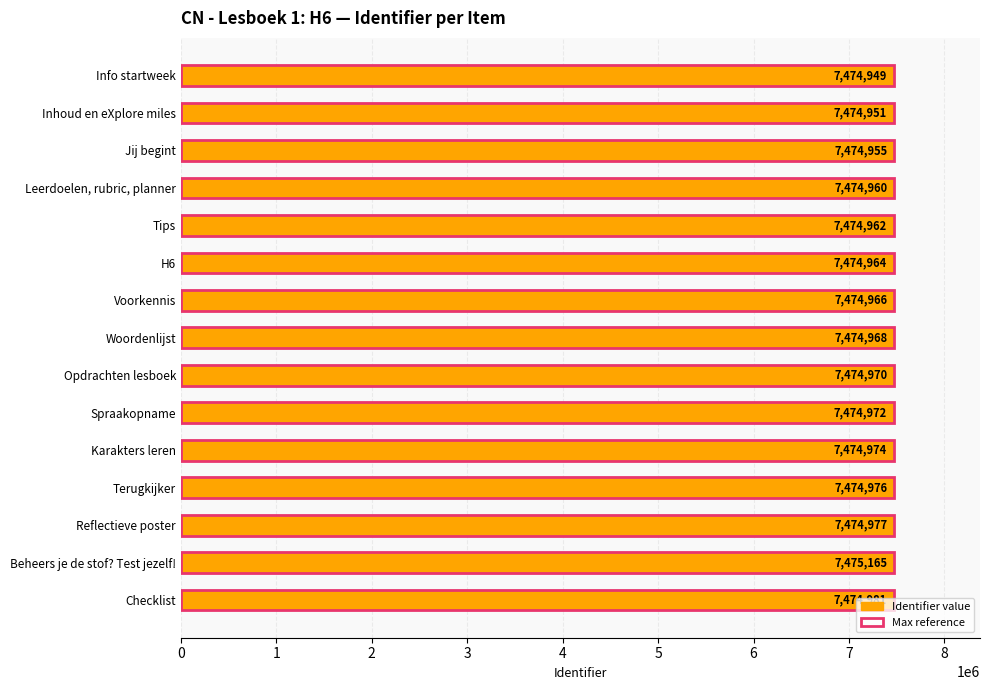

What is the difference between the maximum and minimum values in the Identifier series?

216